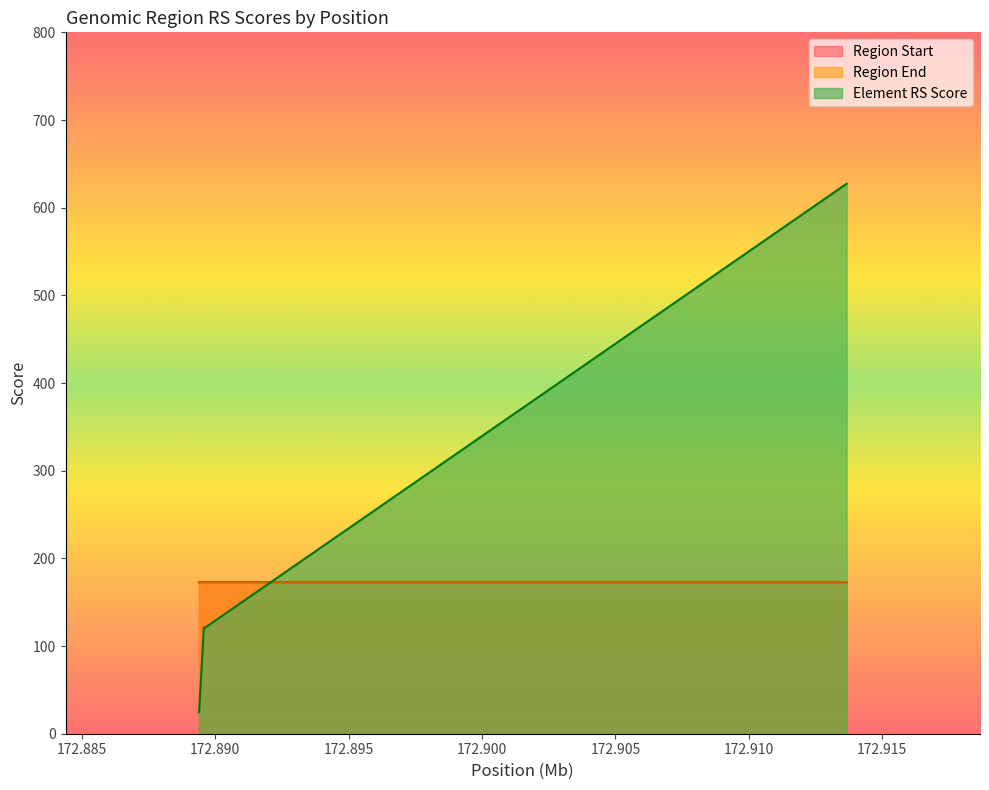

The value of Region Start at 172889570 is 308.5. True or false?

False